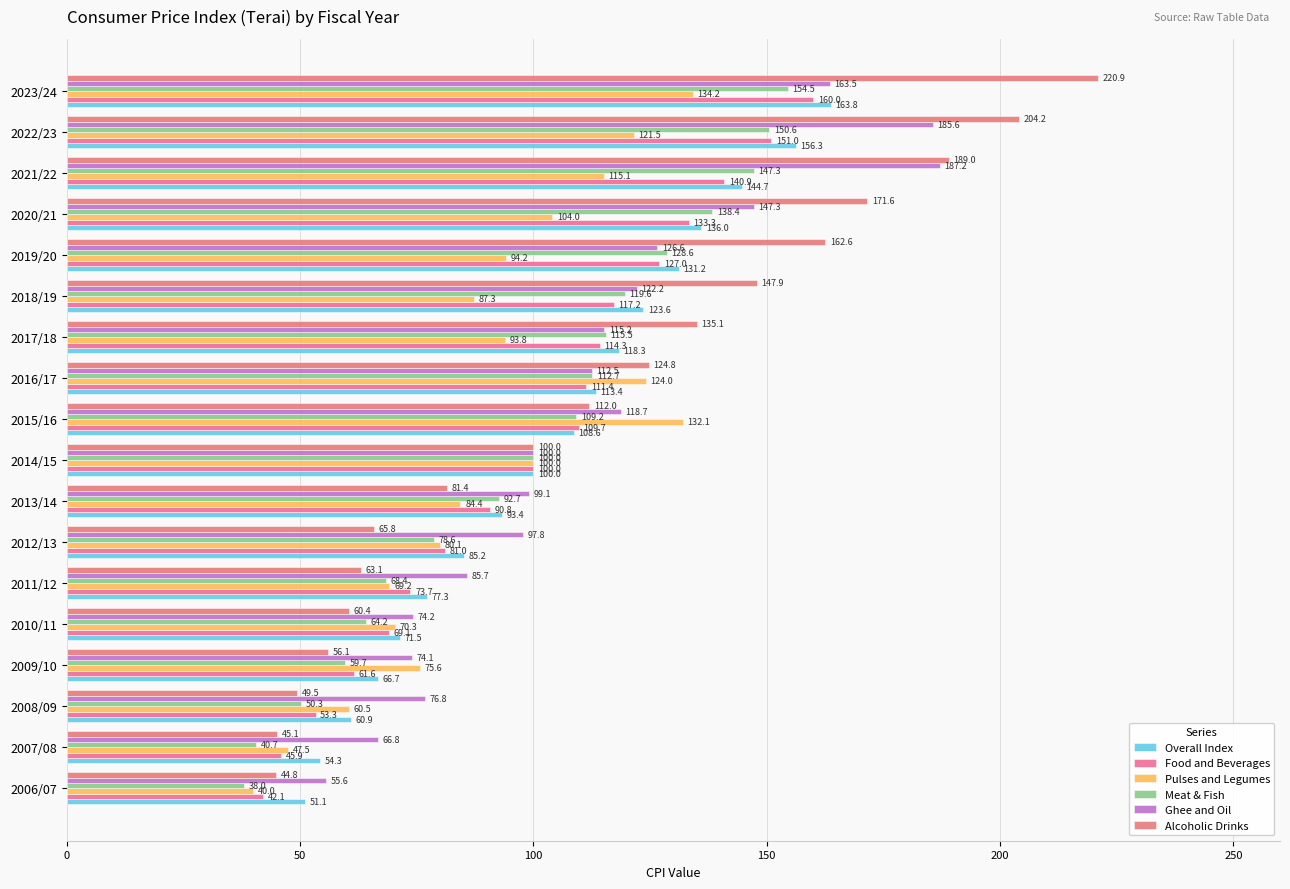

How many values in the Alcoholic Drinks series exceed 111?

9